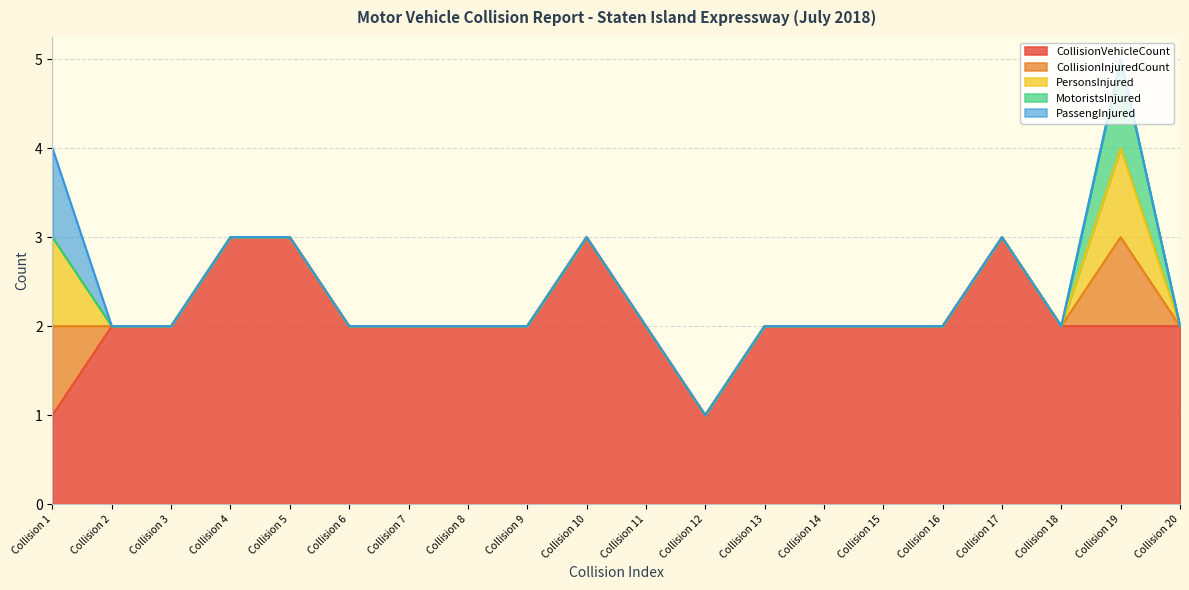

How many values in the CollisionVehicleCount series are below 2?

2